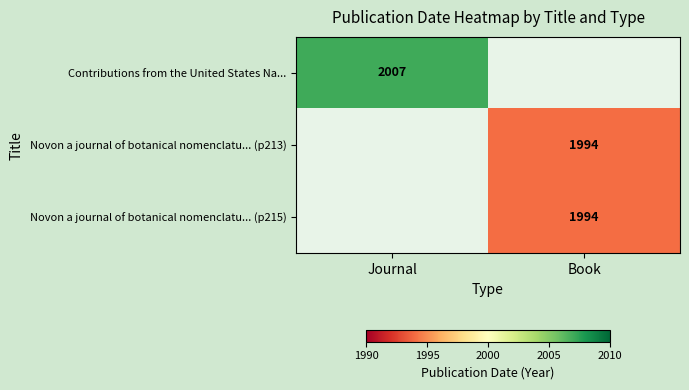

The value of Novon a journal of botanical nomenclatu... (p215) at Book is 1994. True or false?

True